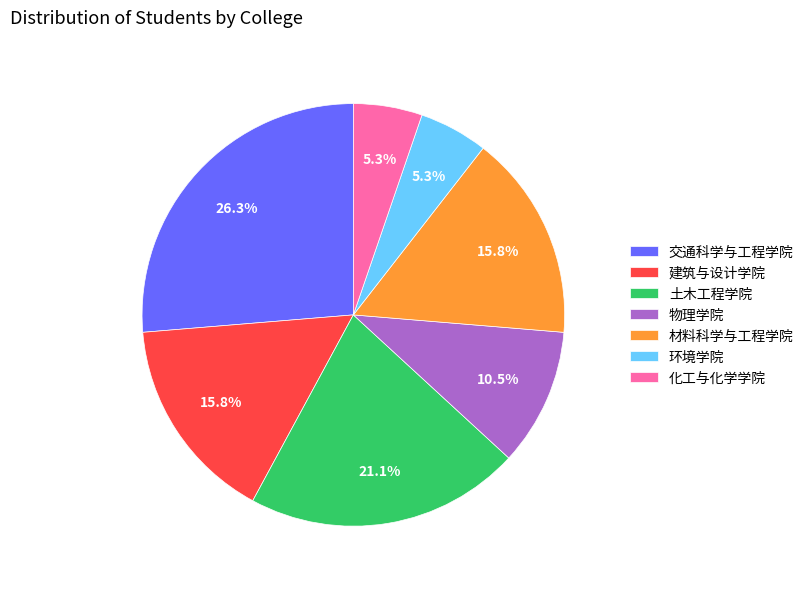

Approximately how many times larger is the value at 物理学院 compared to 化工与化学学院?

2.0